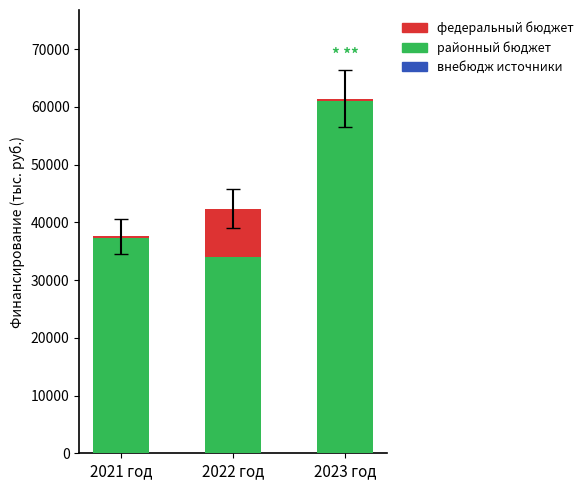

What is the average value of the районный бюджет series?

44065.6